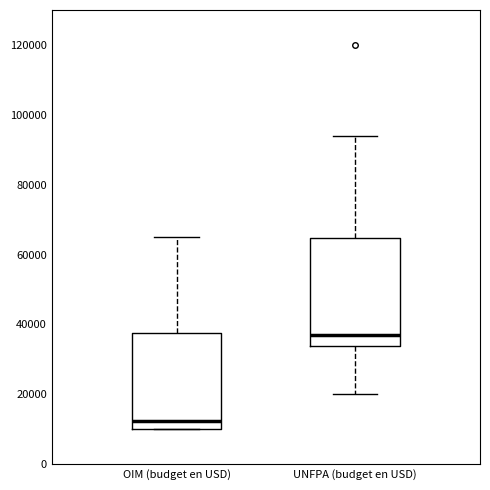

Which box is the tallest, from its lower edge to its upper edge?

UNFPA (budget en USD)